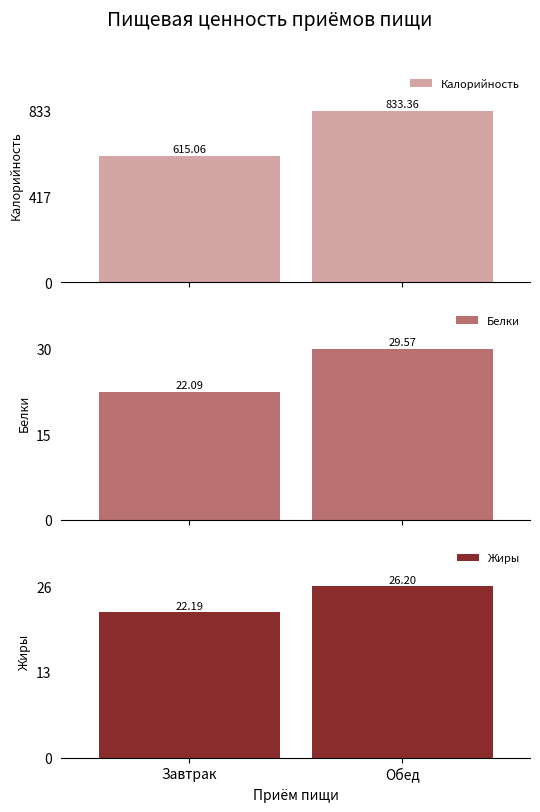

Which has a higher value, Обед or Завтрак?

Обед